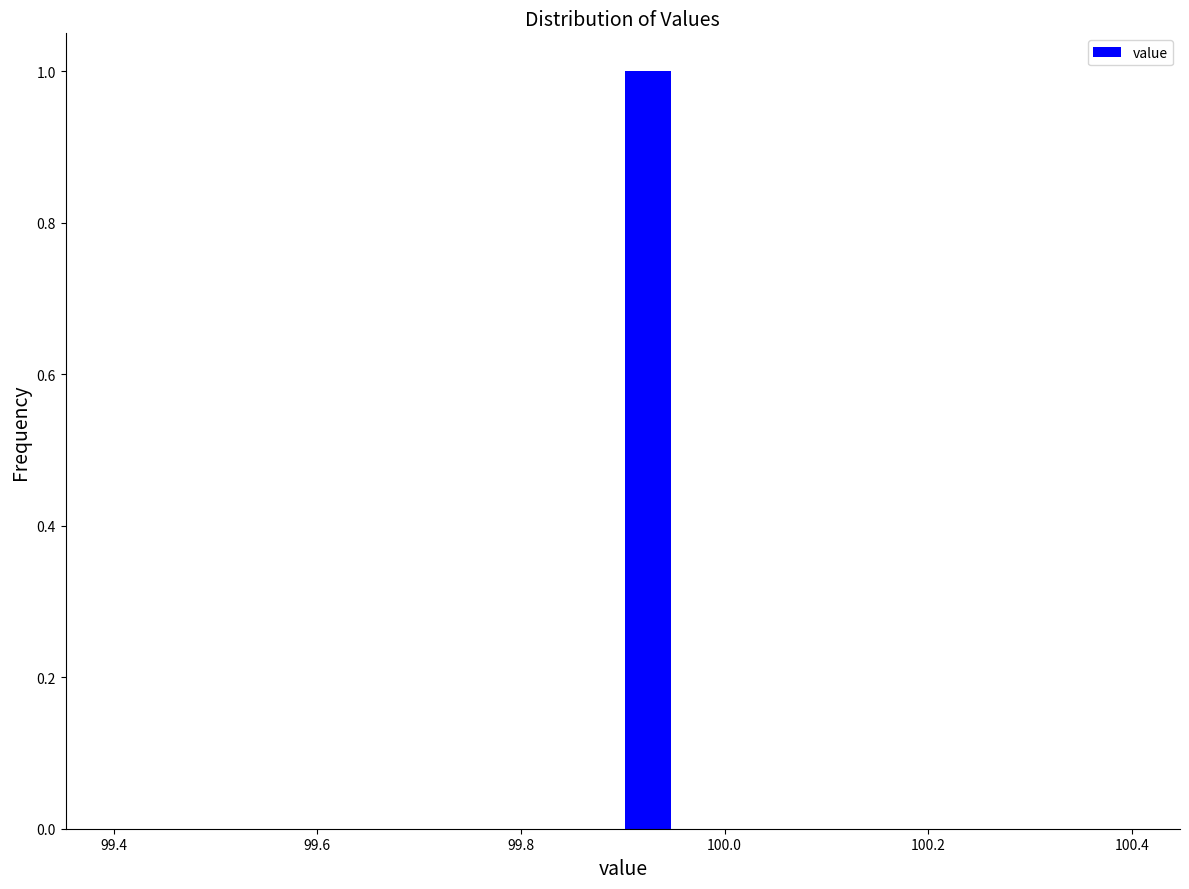

Around what value on the x-axis is the tallest bar? Give the approximate position of its centre, as read against the axis.

99.92